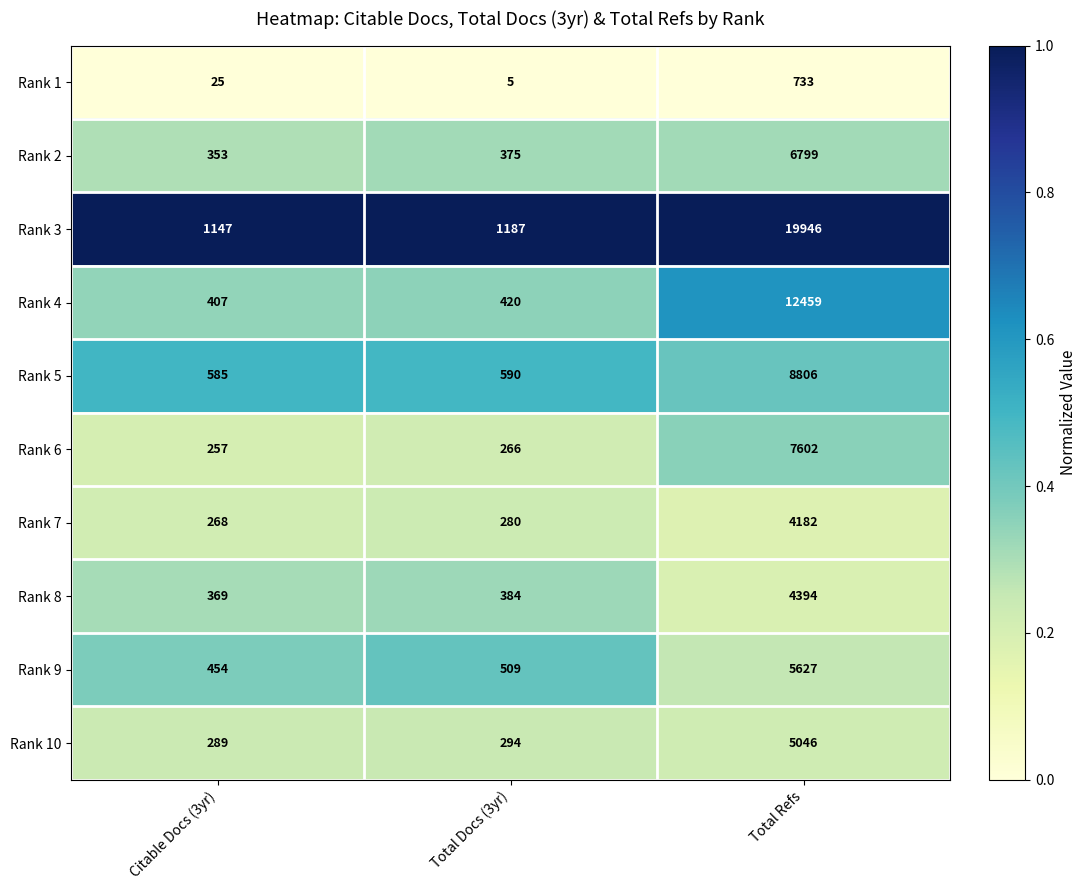

At Total Docs (3yr), list the series in order from smallest to largest.

Rank 1, Rank 6, Rank 7, Rank 10, Rank 2, Rank 8, Rank 4, Rank 9, Rank 5, Rank 3